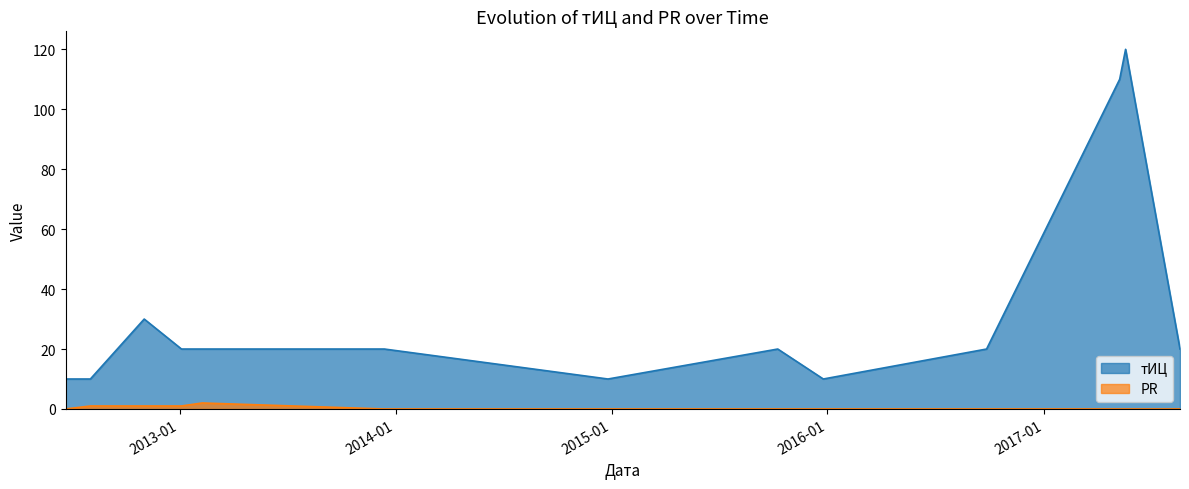

At 2012-11-02, list the series in order from largest to smallest.

тИЦ, PR